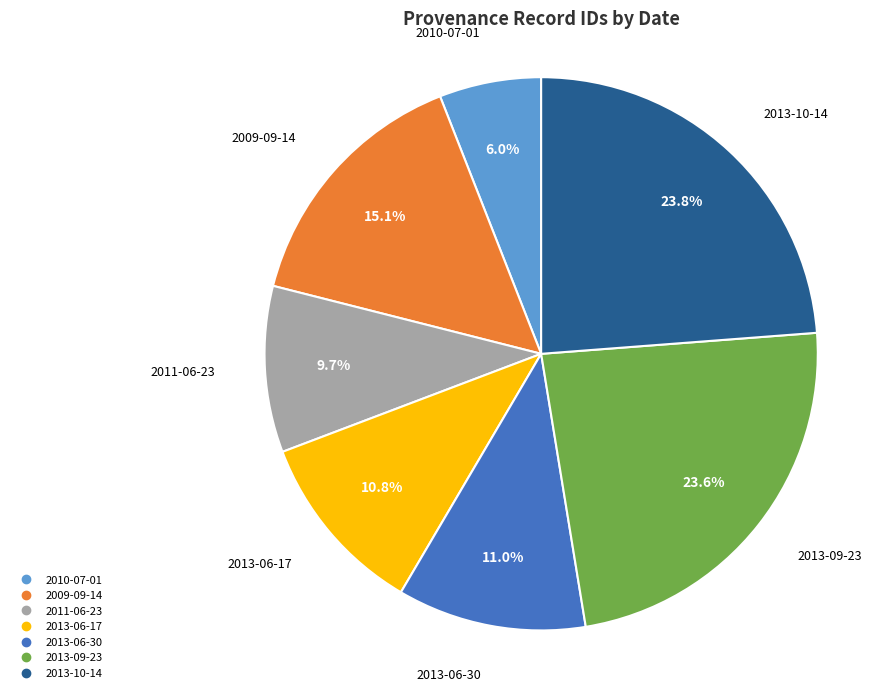

Is there a majority slice in this chart?

No